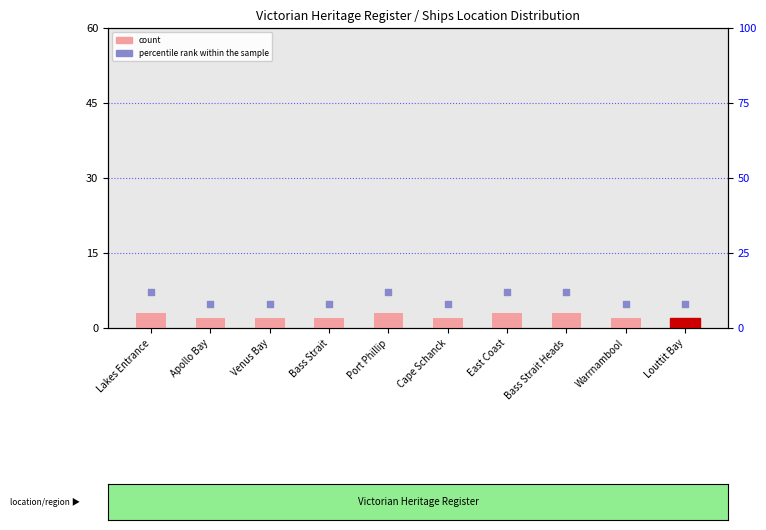

Which series has the widest spread of Y values?

percentile rank within the sample